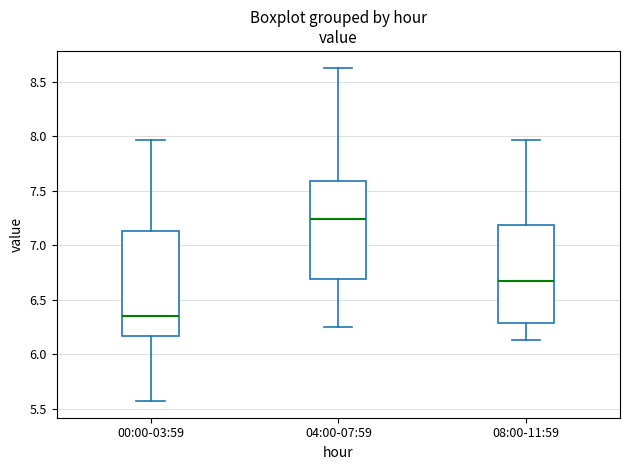

Which box has the lowest median line?

00:00-03:59